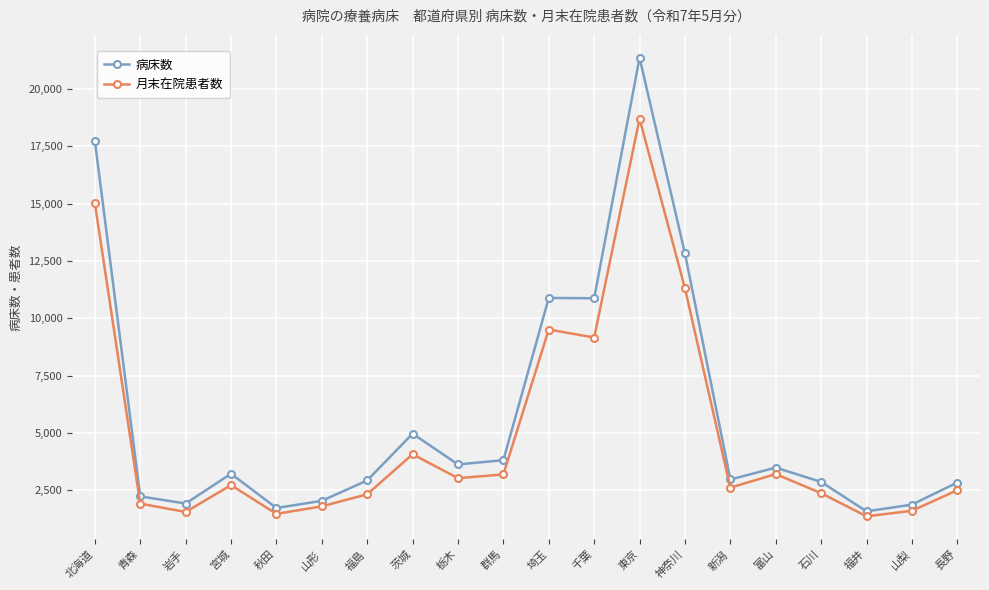

What is the difference between the maximum and minimum values in the 月末在院患者数 series?

17337